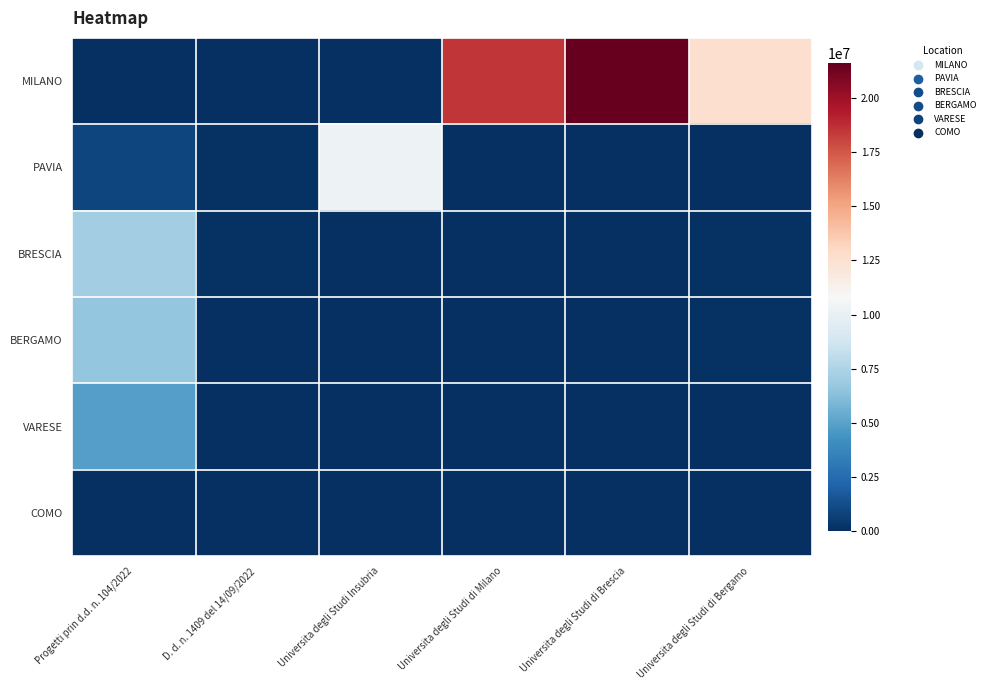

Reading left to right, extract all data points from this chart.

MILANO: Progetti prin d.d. n. 104/2022=54144.9	D. d. n. 1409 del 14/09/2022=36123.8	Universita degli Studi Insubria=25552.0	Universita degli Studi di Milano=18552987.0	Universita degli Studi di Brescia=21615132.0	Universita degli Studi di Bergamo=12608826.0
PAVIA: Progetti prin d.d. n. 104/2022=900630.0	D. d. n. 1409 del 14/09/2022=96064.0	Universita degli Studi Insubria=10267188.0	Universita degli Studi di Milano=0.0	Universita degli Studi di Brescia=0.0	Universita degli Studi di Bergamo=0.0
BRESCIA: Progetti prin d.d. n. 104/2022=7024917.0	D. d. n. 1409 del 14/09/2022=84977.9	Universita degli Studi Insubria=73250.1	Universita degli Studi di Milano=48776.3	Universita degli Studi di Brescia=77926.5	Universita degli Studi di Bergamo=119783.4
BERGAMO: Progetti prin d.d. n. 104/2022=6664665.0	D. d. n. 1409 del 14/09/2022=44080.6	Universita degli Studi Insubria=42816.5	Universita degli Studi di Milano=46312.5	Universita degli Studi di Brescia=73886.6	Universita degli Studi di Bergamo=86371.0
VARESE: Progetti prin d.d. n. 104/2022=4863405.0	D. d. n. 1409 del 14/09/2022=41196.6	Universita degli Studi Insubria=52455.4	Universita degli Studi di Milano=0.0	Universita degli Studi di Brescia=0.0	Universita degli Studi di Bergamo=0.0
COMO: Progetti prin d.d. n. 104/2022=73636.1	D. d. n. 1409 del 14/09/2022=44036.1	Universita degli Studi Insubria=63747.5	Universita degli Studi di Milano=27342.9	Universita degli Studi di Brescia=0.0	Universita degli Studi di Bergamo=0.0